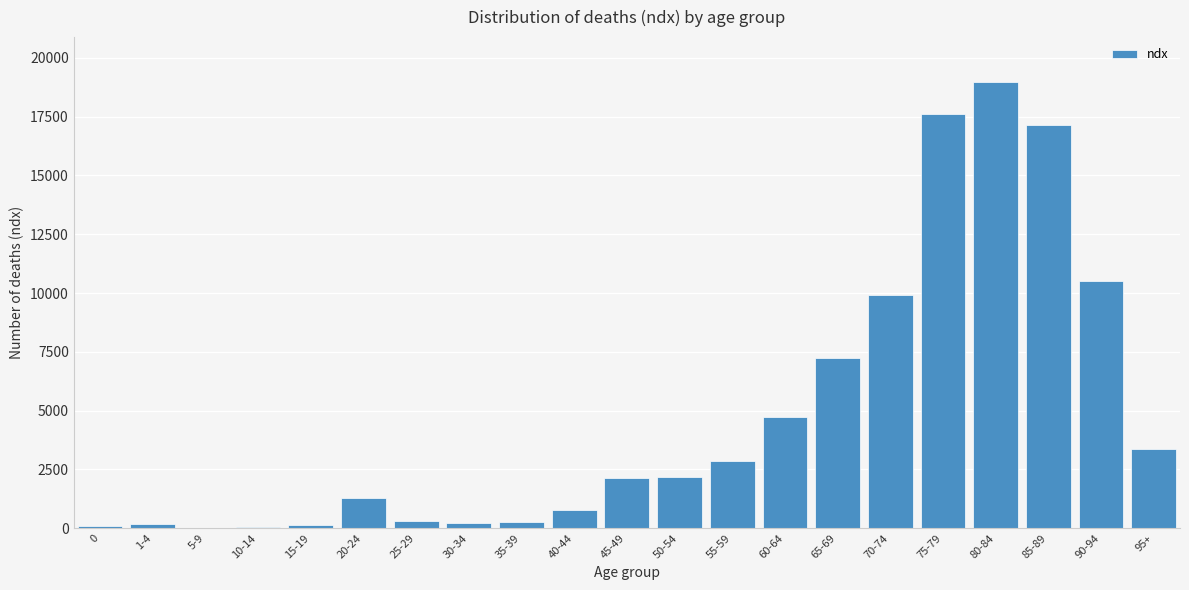

Which category has the highest value across all series?

80-84